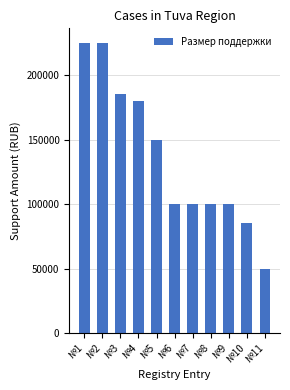

What is the average value?

136364